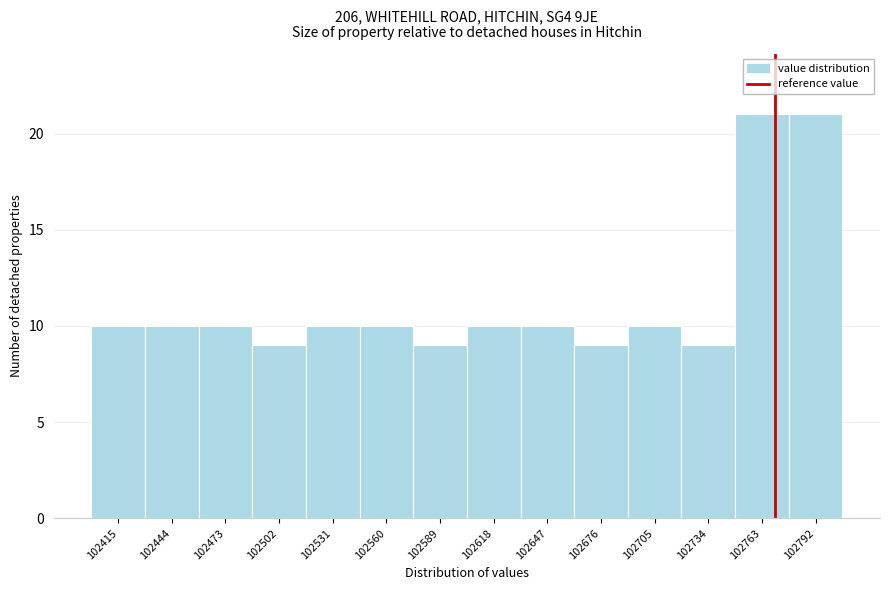

What is the height of the bar covering 102575 to 102605 on the x-axis? Neither the bar edges nor the heights are printed on the chart, so give them approximately, as read against the axes.

9